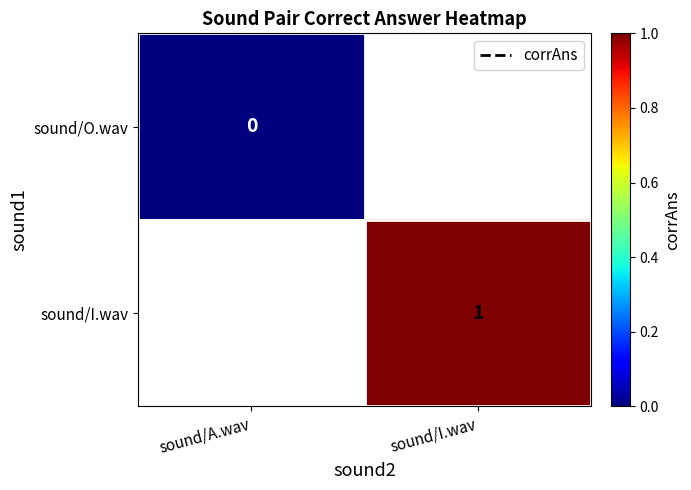

The sound/O.wav series shows 0.0 at sound/A.wav. True or false?

True